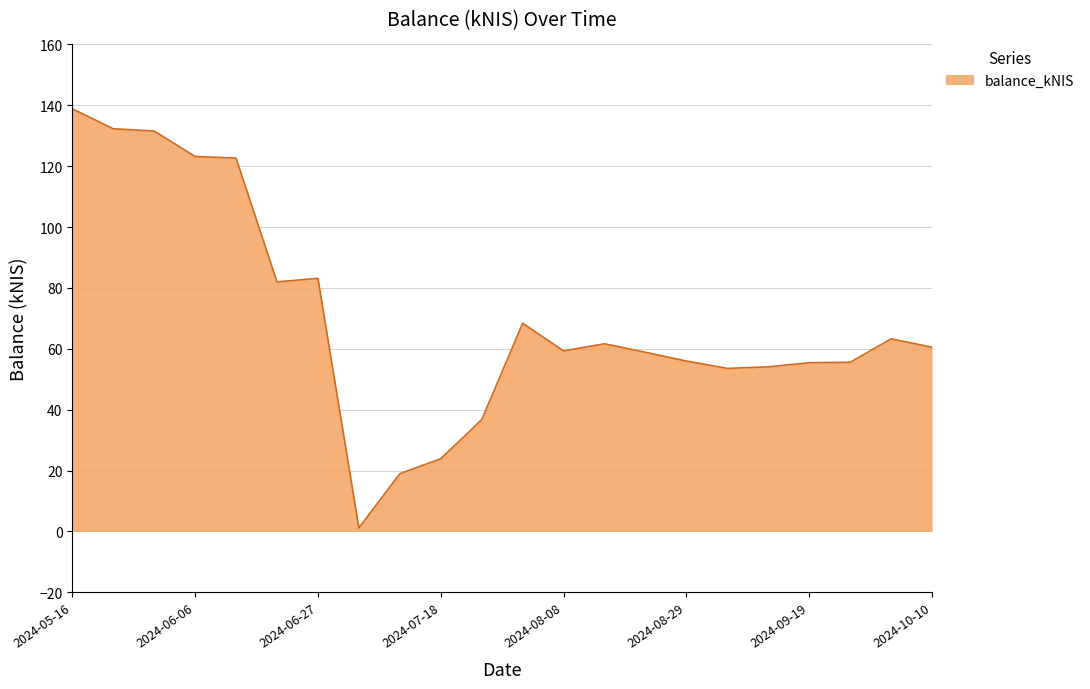

What is the smallest value displayed?

1.2